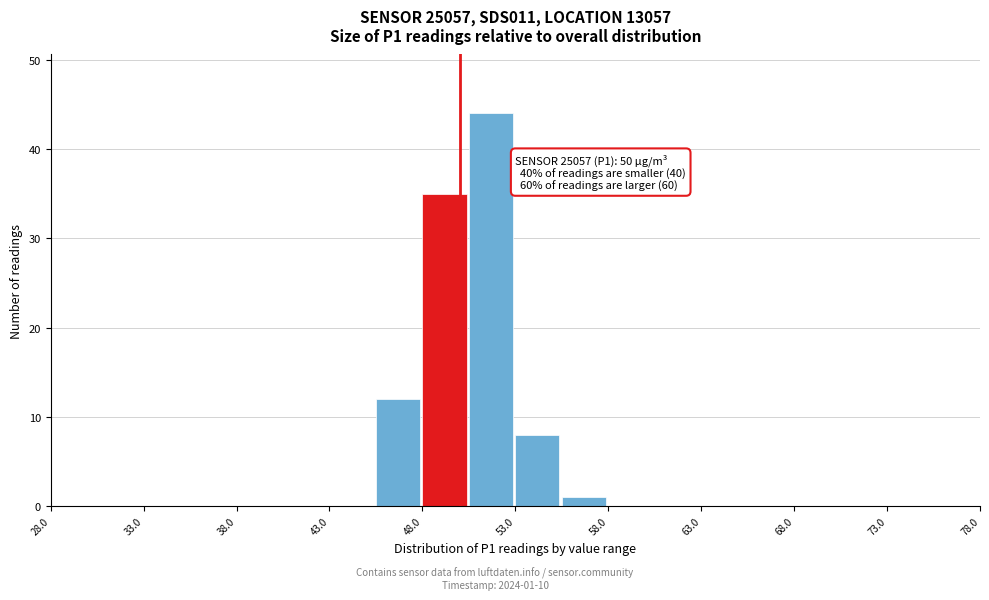

Which range on the x-axis has the tallest bar?

50.5 to 53.0